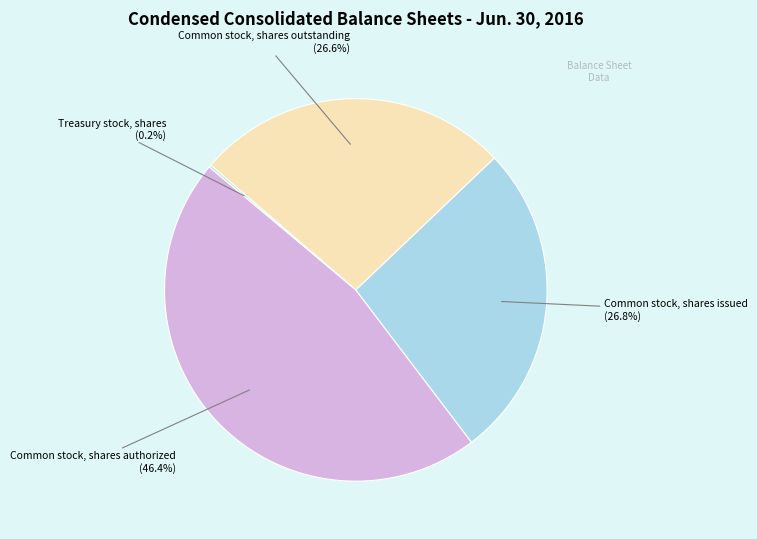

Which slice is the smallest?

Treasury stock, shares